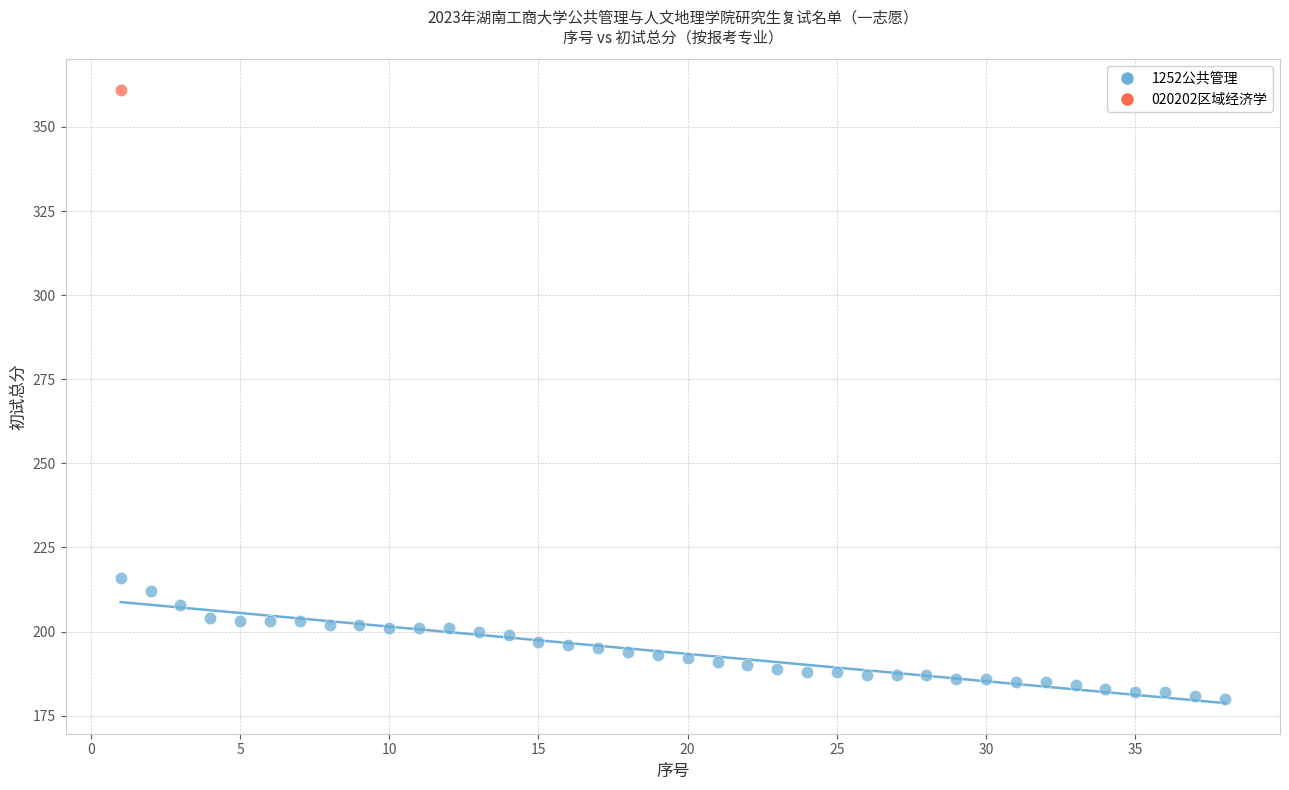

What are all the series names shown in the legend?

1252公共管理, 020202区域经济学